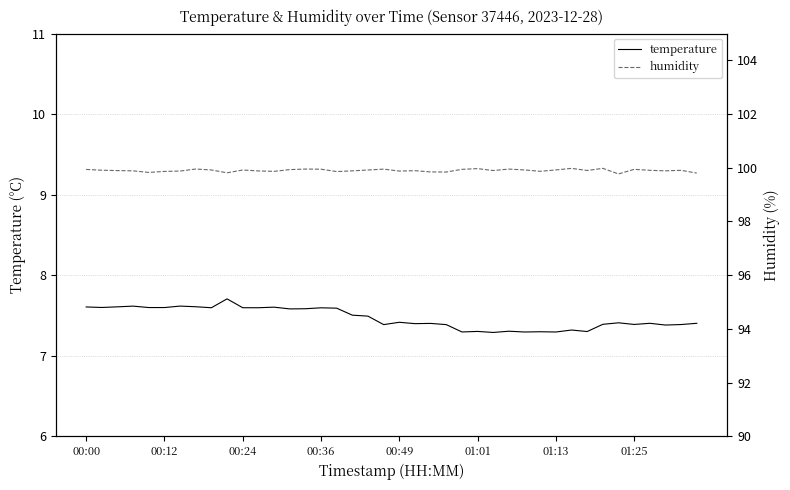

What is the minimum value for temperature?

7.3